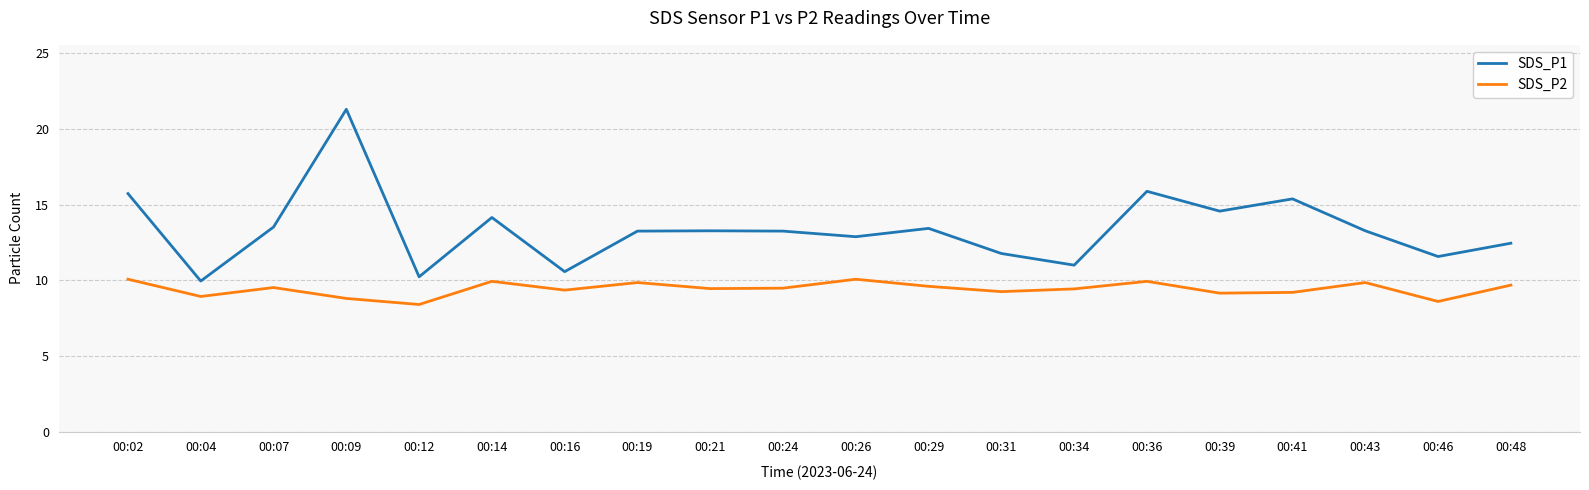

True or false: SDS_P1 and SDS_P2 intersect in this chart.

False